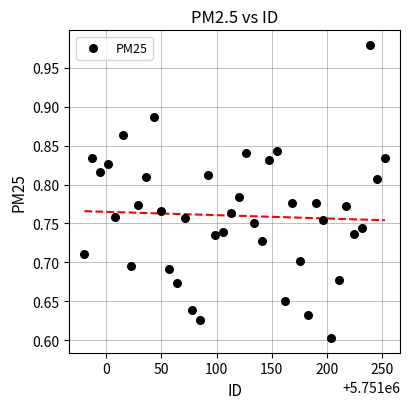

What is the range of X values (max minus min)?

273.0